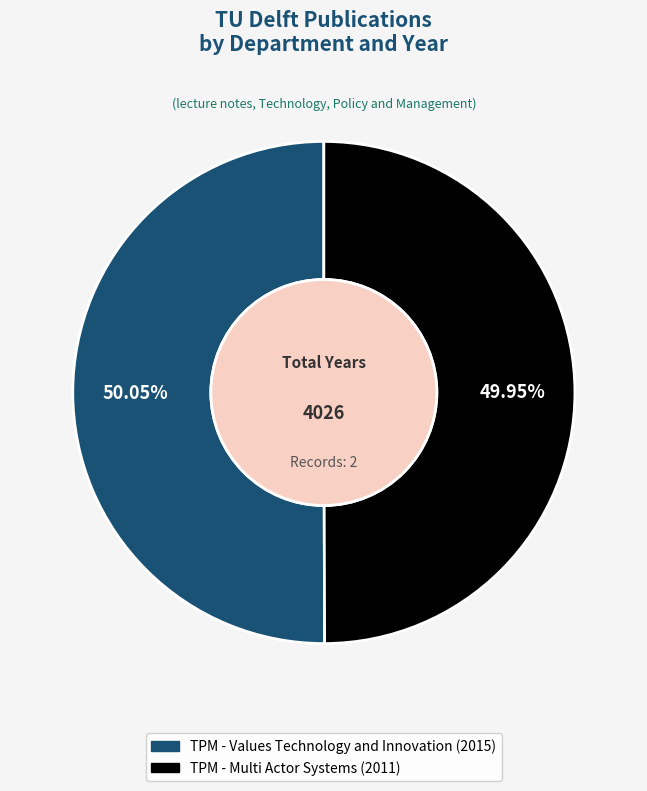

Is there any slice that represents more than half of the pie?

Yes